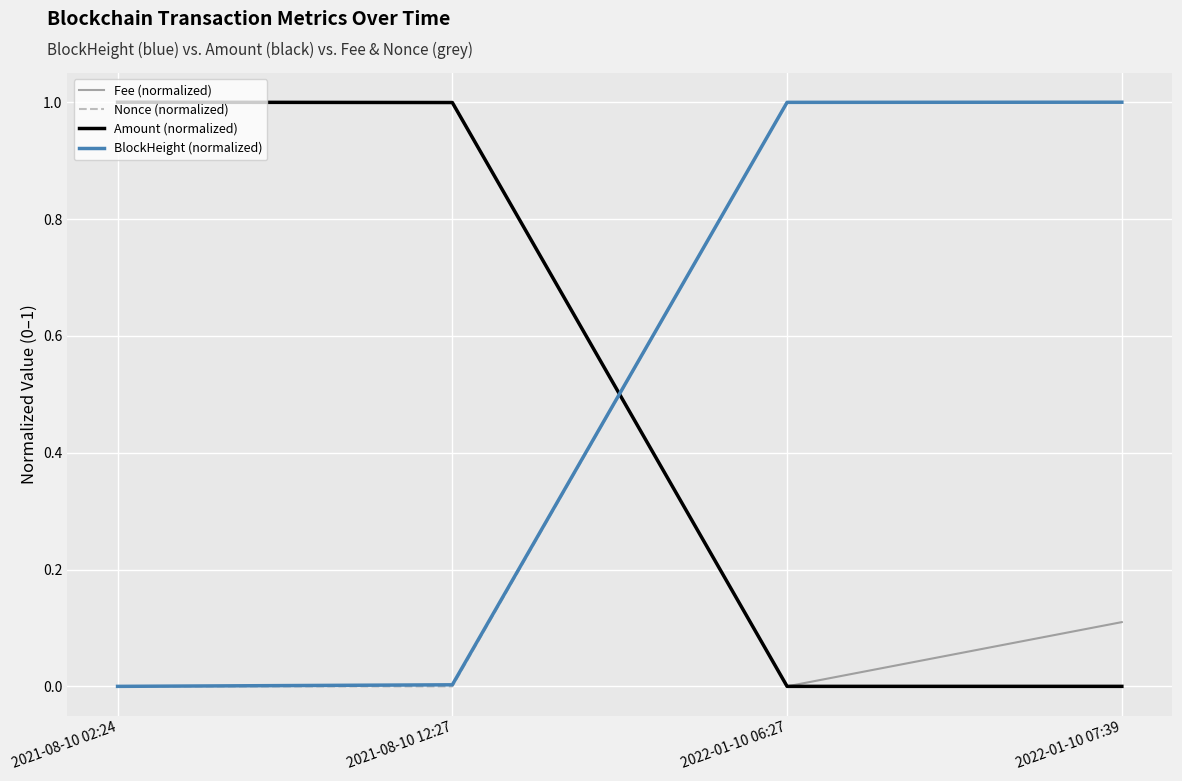

What is the average value of the Amount (normalized) series?

0.5